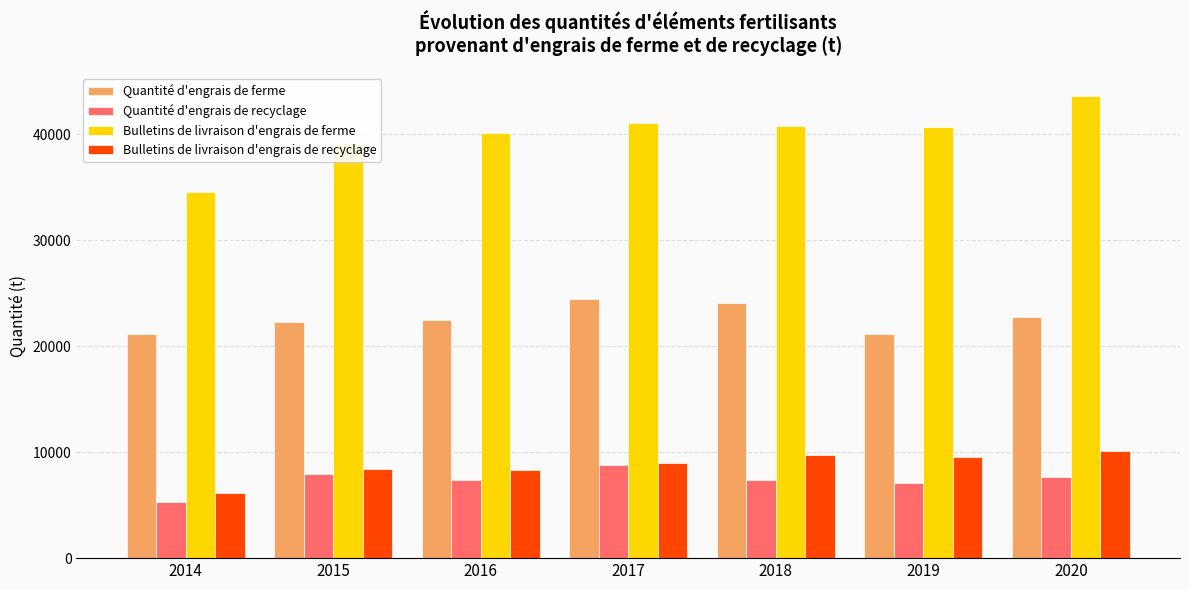

What is the value of the Bulletins de livraison d'engrais de recyclage bar at the 5th from the left?

9704